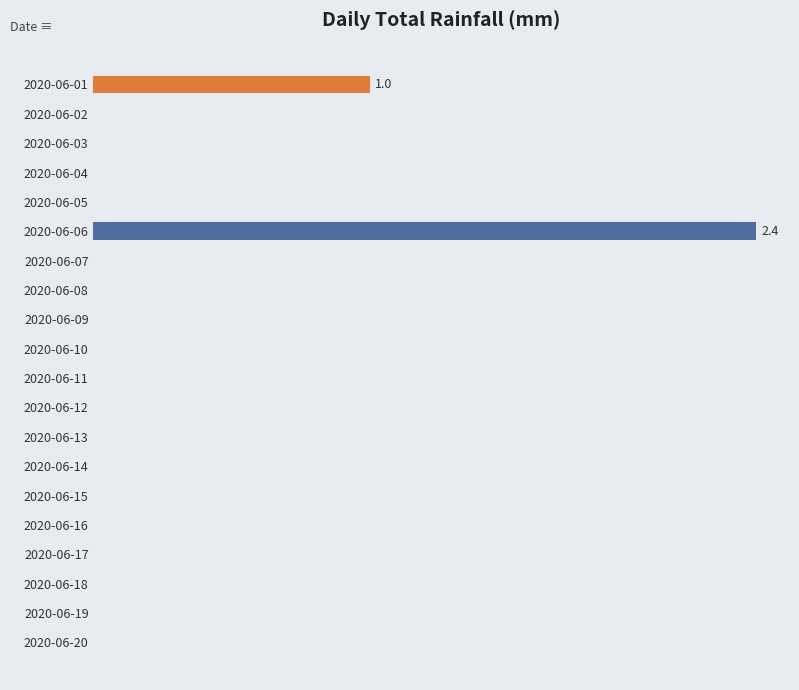

True or false: the data shows 1.4 at 2020-06-01.

False